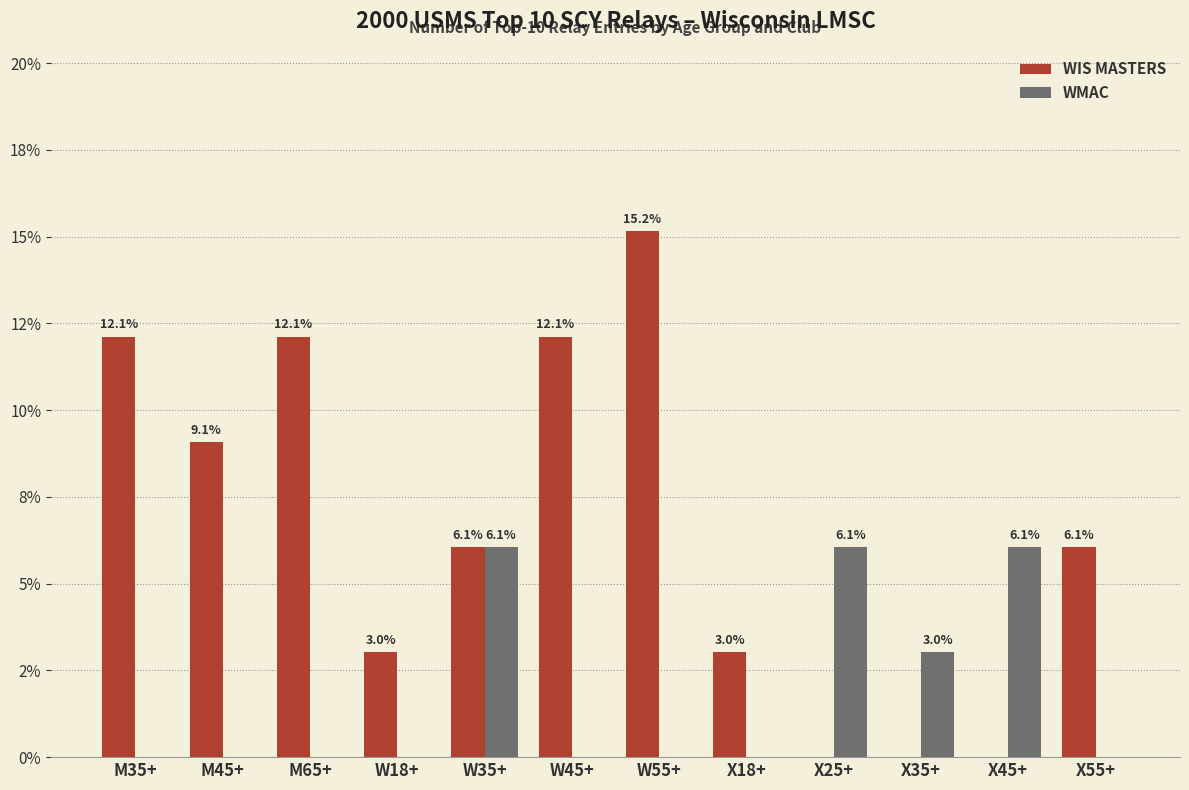

Rank the series by their maximum value, from highest to lowest.

WIS MASTERS, WMAC